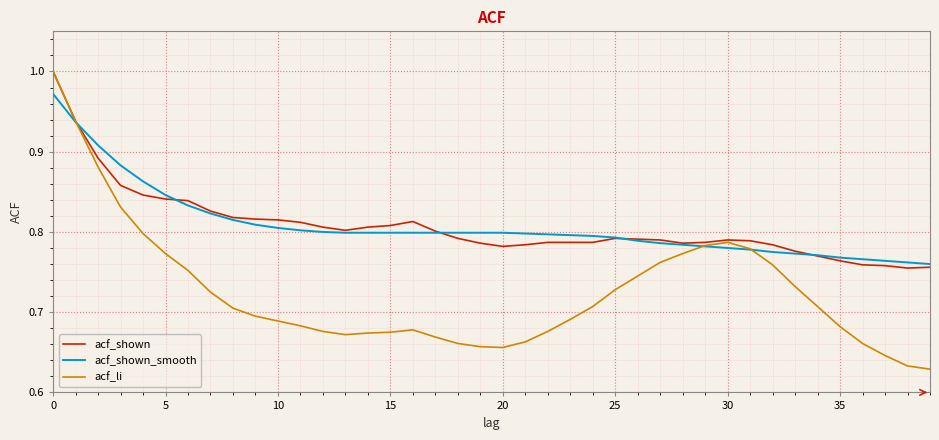

Which series has the largest range (max minus min)?

acf_li